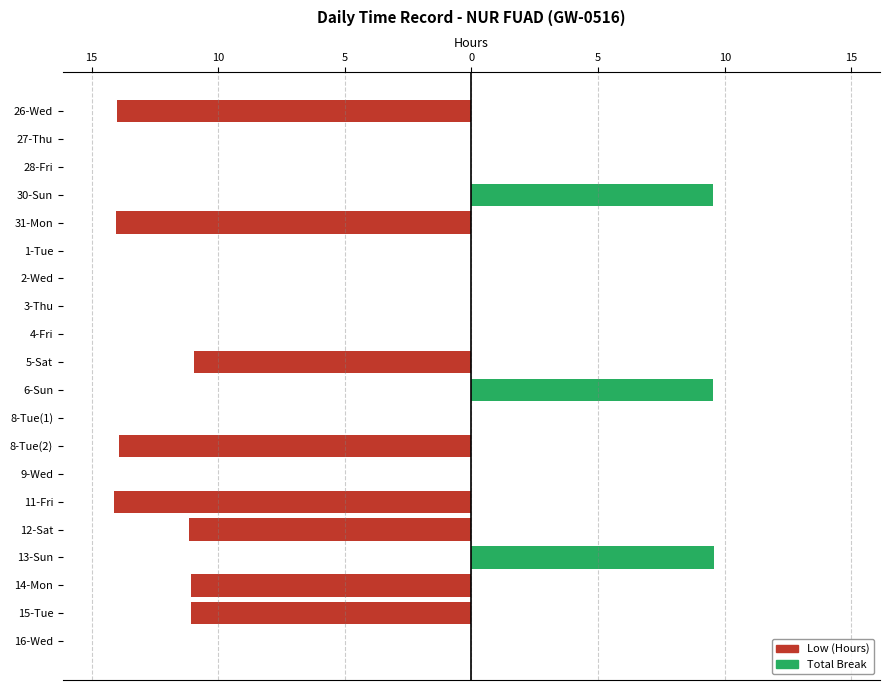

Count the number of categories in the chart.

20